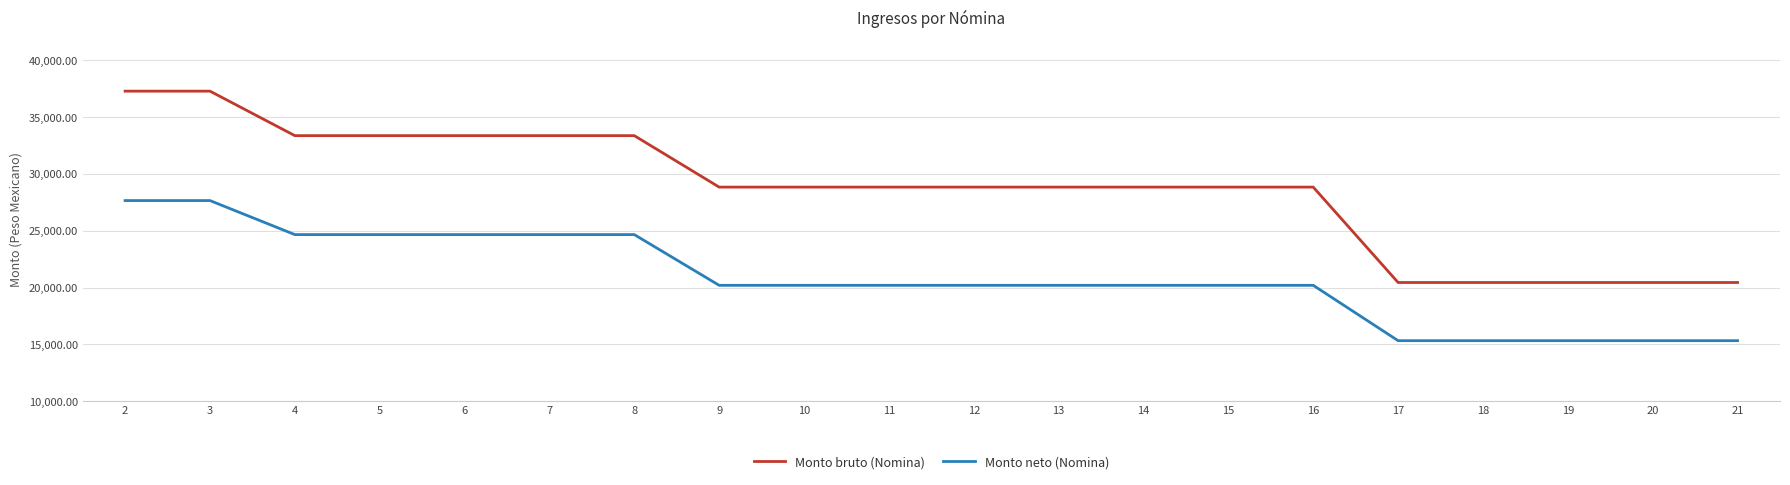

Is it true that Monto neto (Nomina) equals 9293.2 at 4?

False